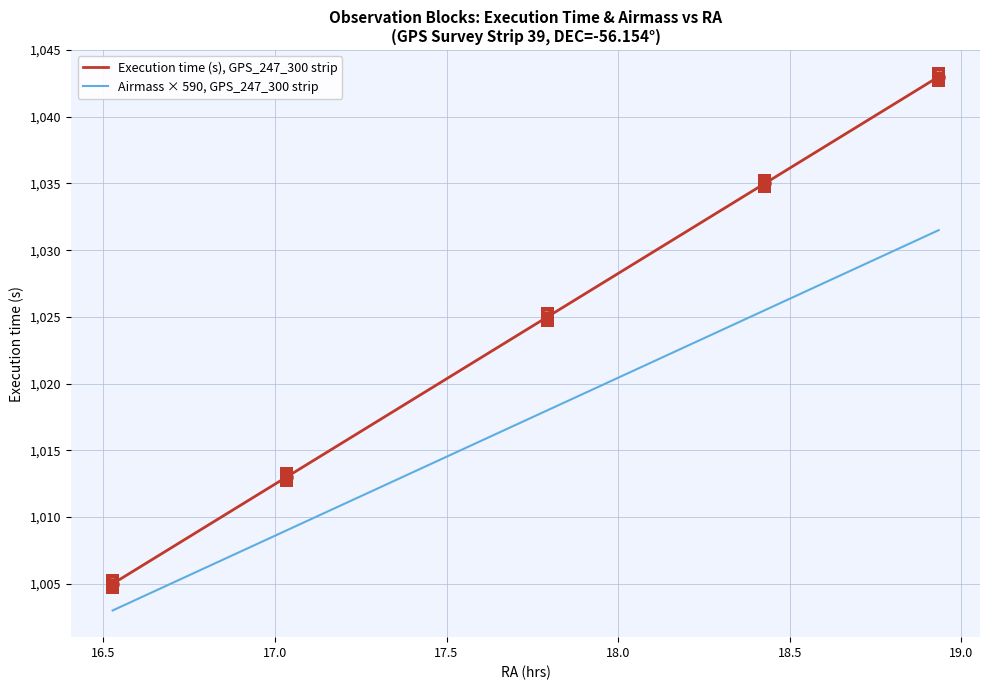

Which series has the widest spread of values?

Execution time (s), GPS_247_300 strip